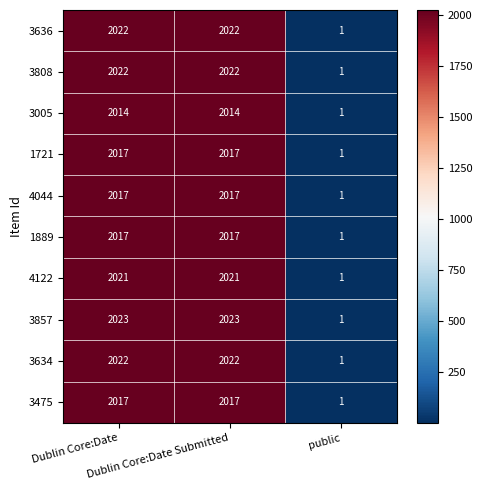

What is the sum of all 3857 values?

4047